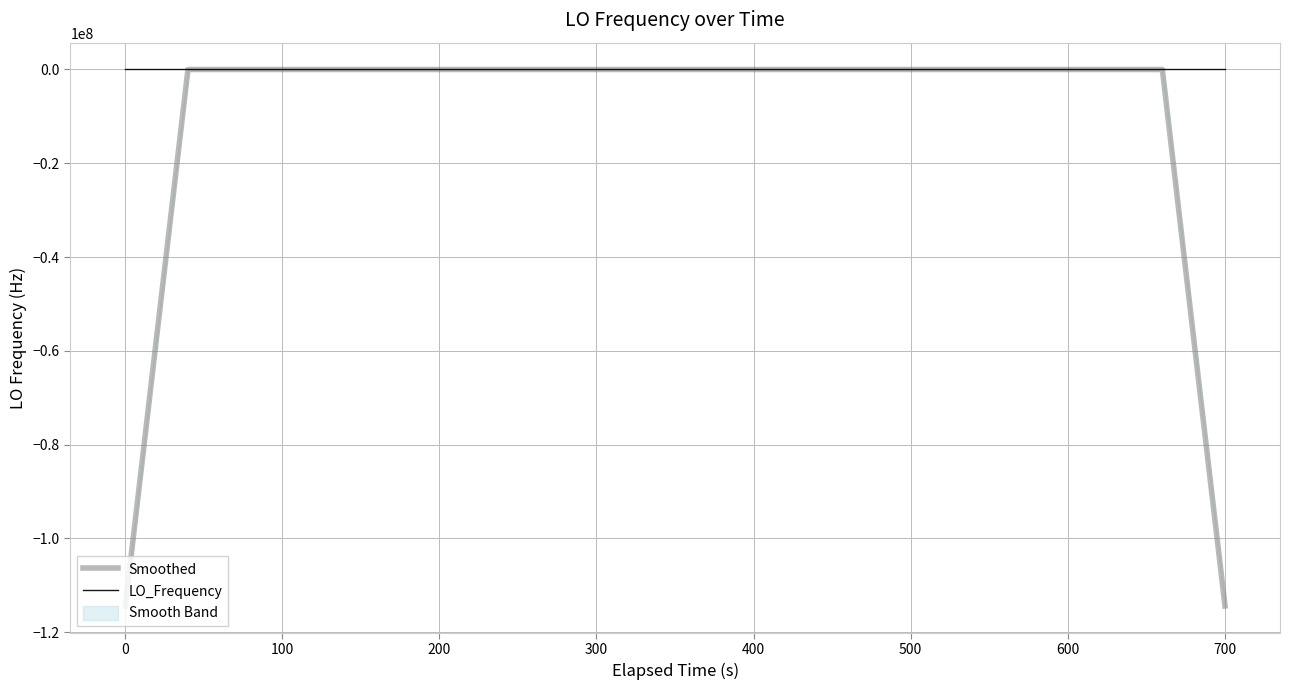

What is the minimum value for Smoothed?

-114418800.4